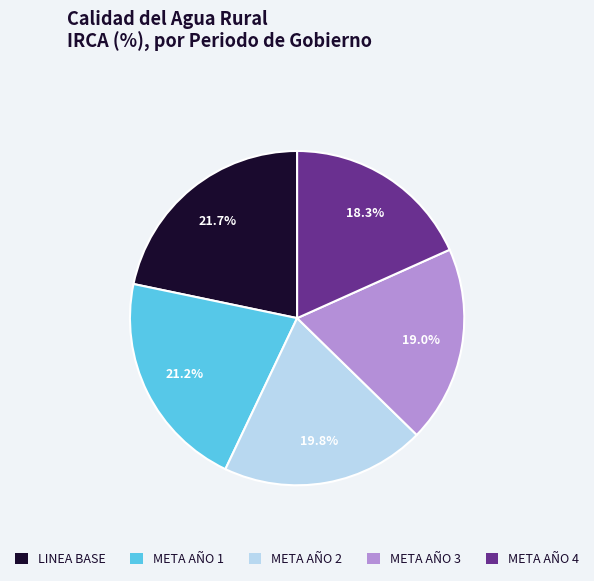

To the nearest percent, what percentage of the pie is META AÑO 3?

19%